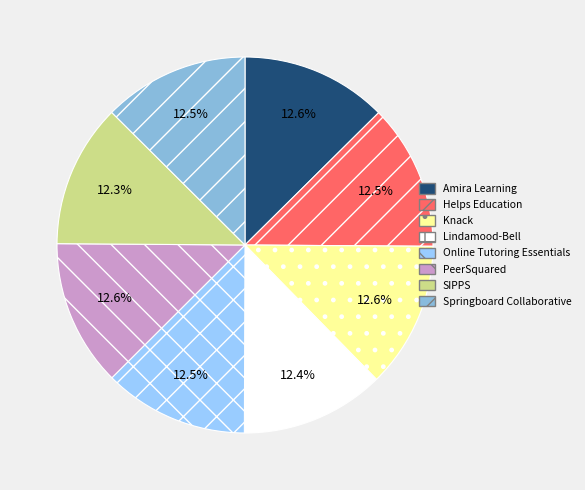

Count the number of slices in the pie.

8